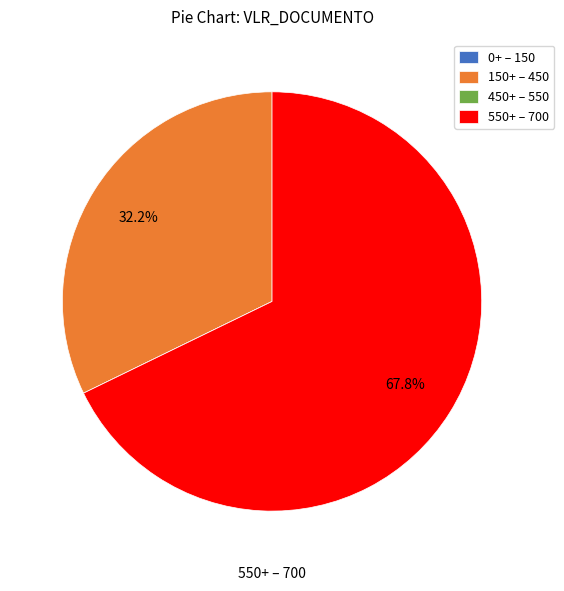

Which category has the biggest portion of the pie?

550+ – 700